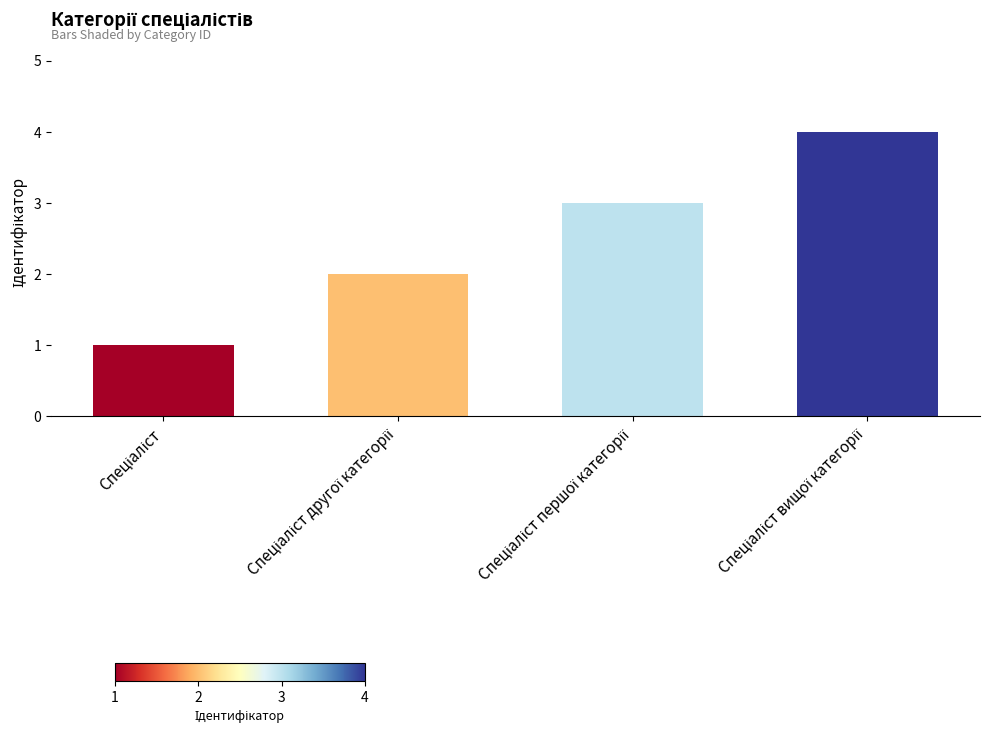

What is the greatest value displayed?

4